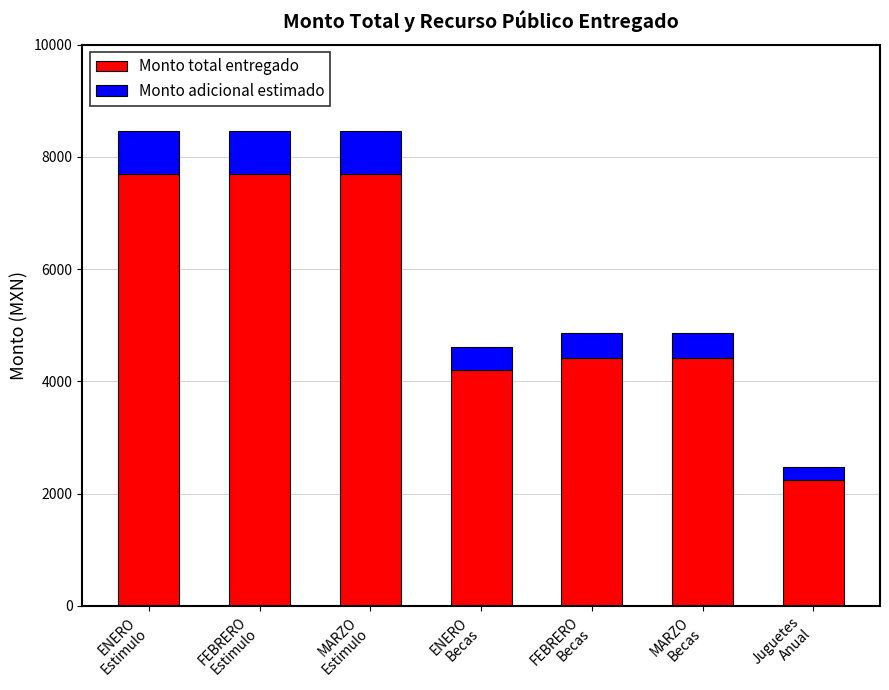

What is the sum of all Monto total entregado values?

38390